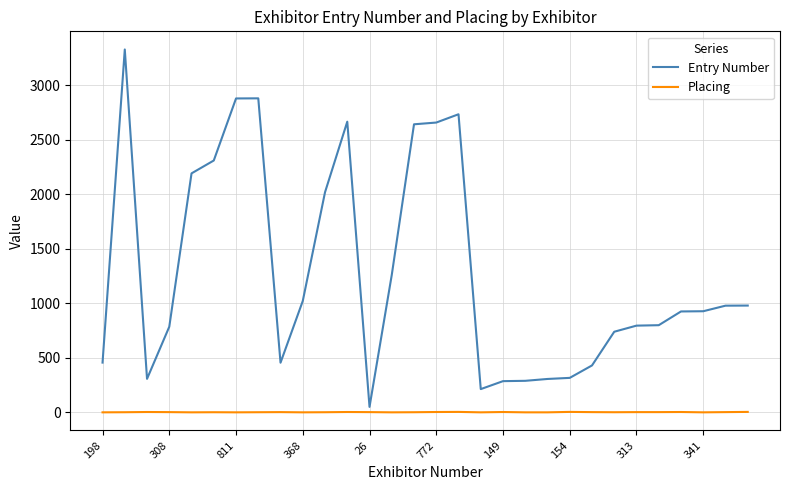

How many lines are shown in the chart?

2